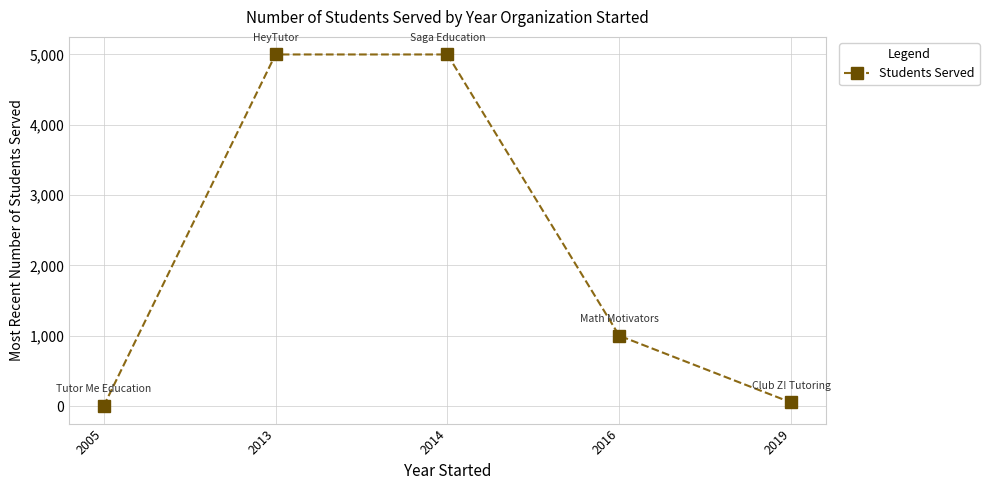

What is the value of the 3rd point from the left?

5000